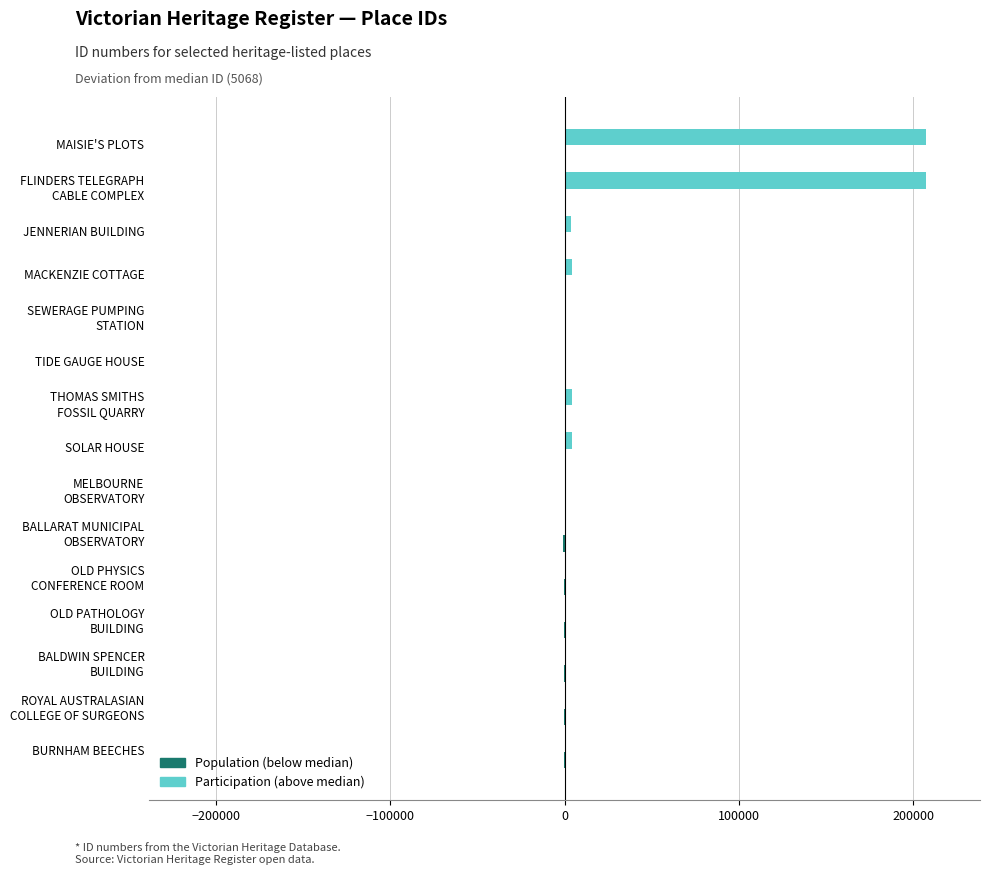

What is the greatest value displayed?

207291